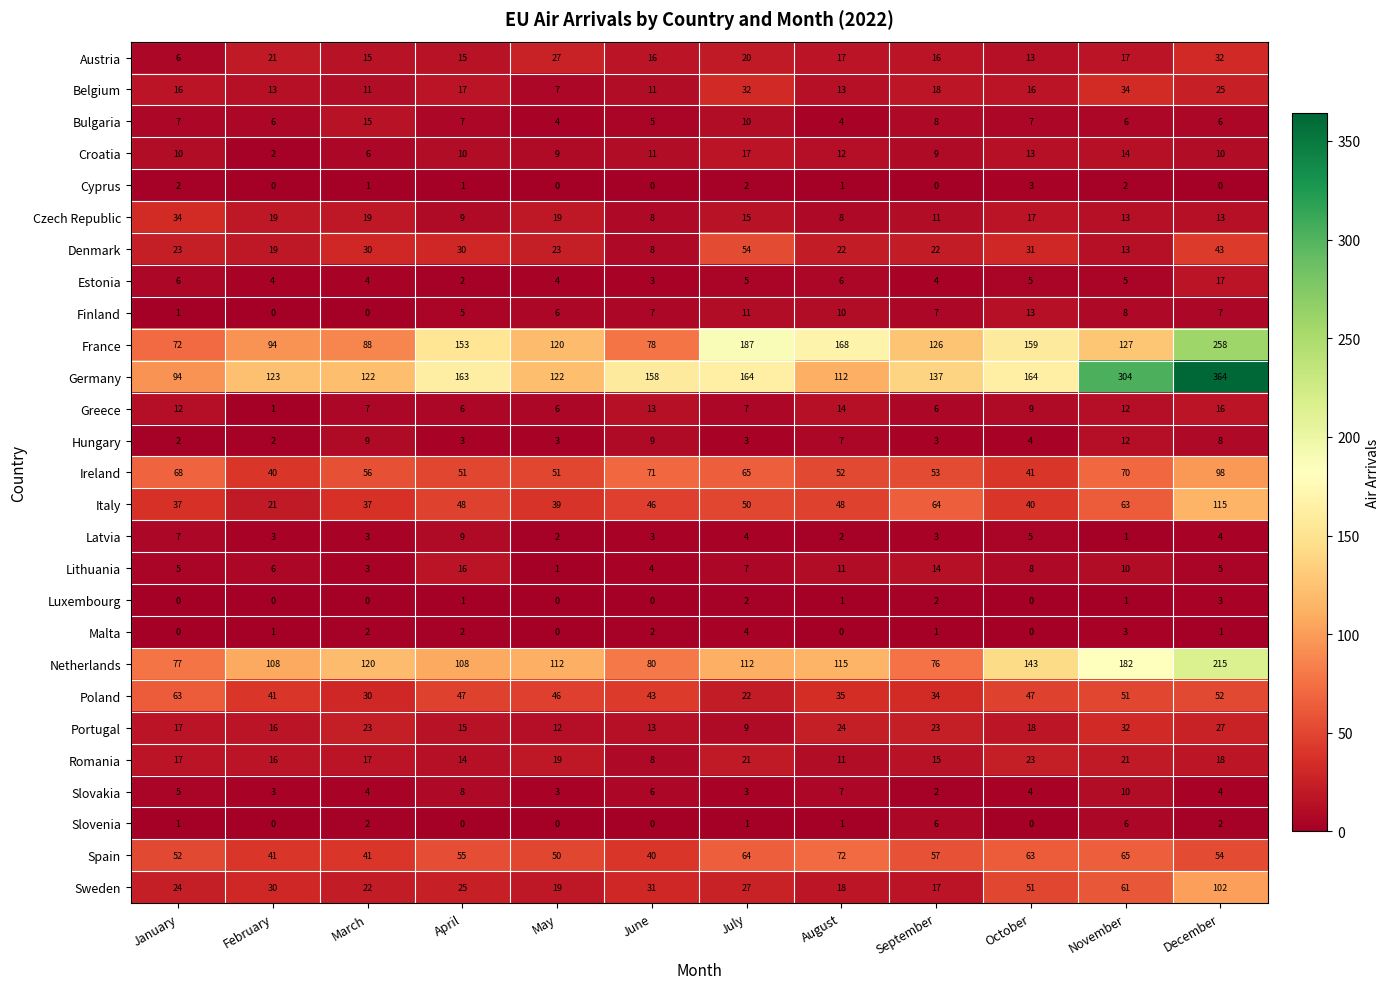

What is the greatest value displayed?

364